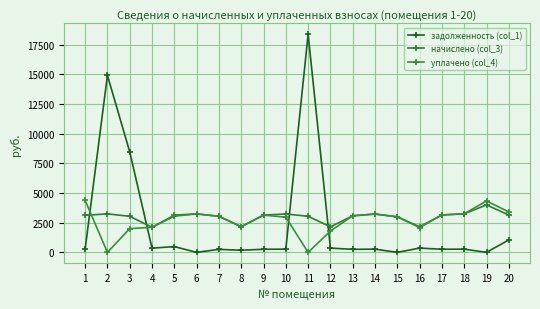

How many lines are shown in the chart?

3